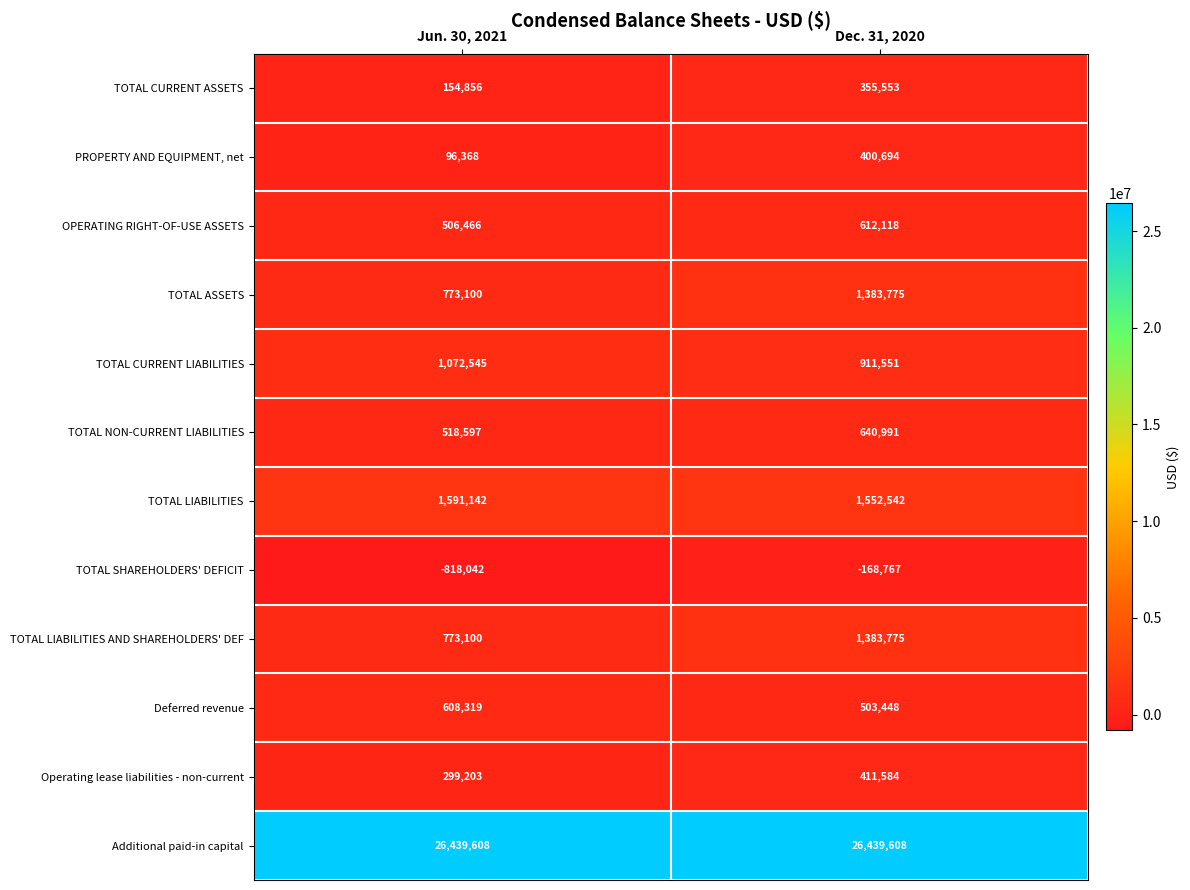

At how many categories does at least one series exceed 14561673?

2